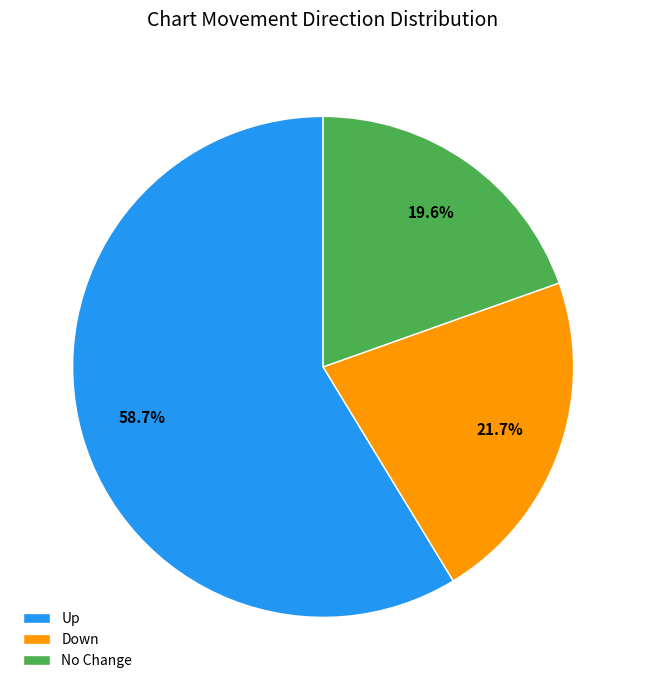

Rank the categories by value from highest to lowest.

Up, Down, No Change